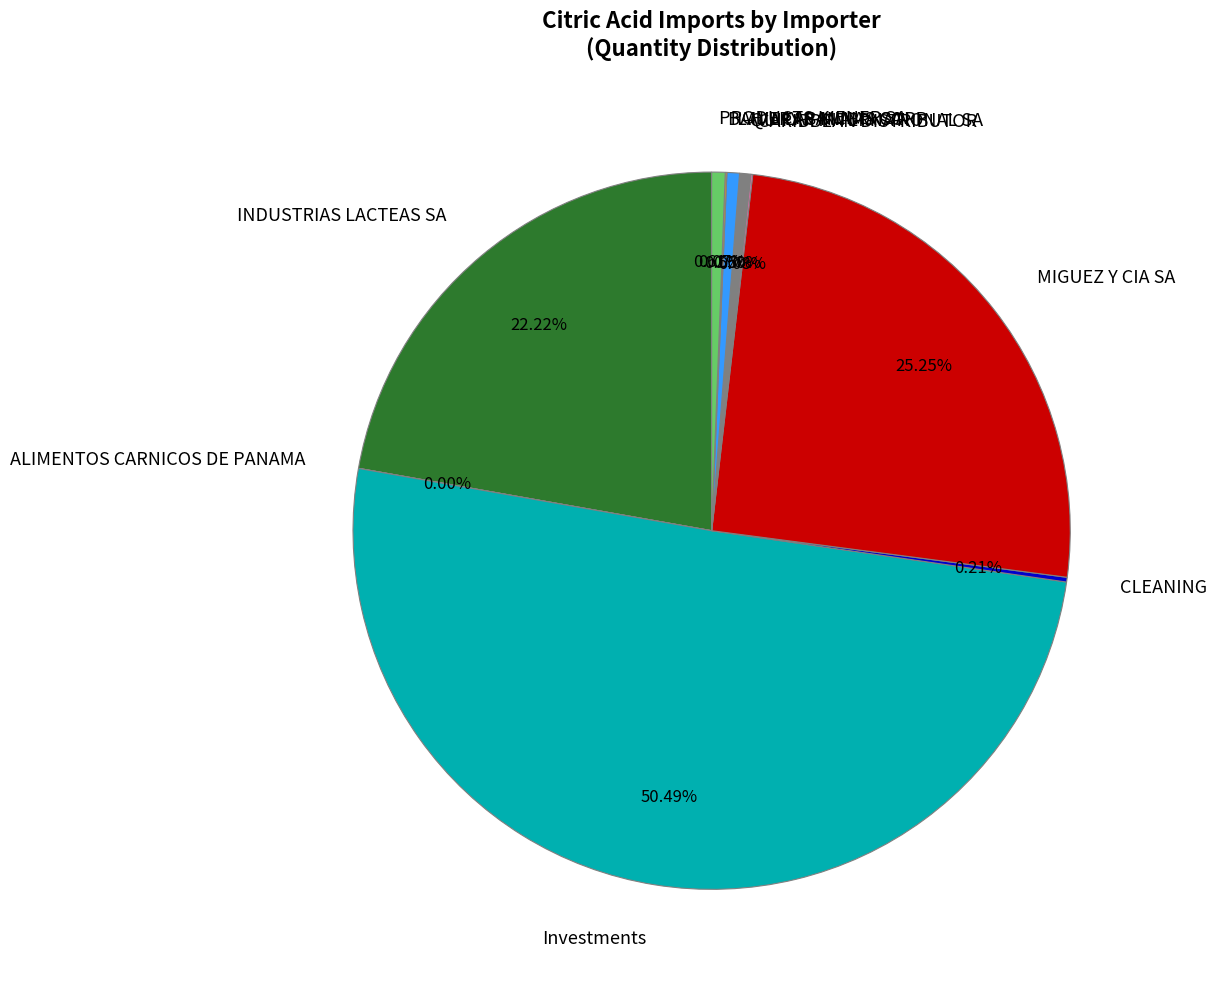

What is the majority slice?

Investments